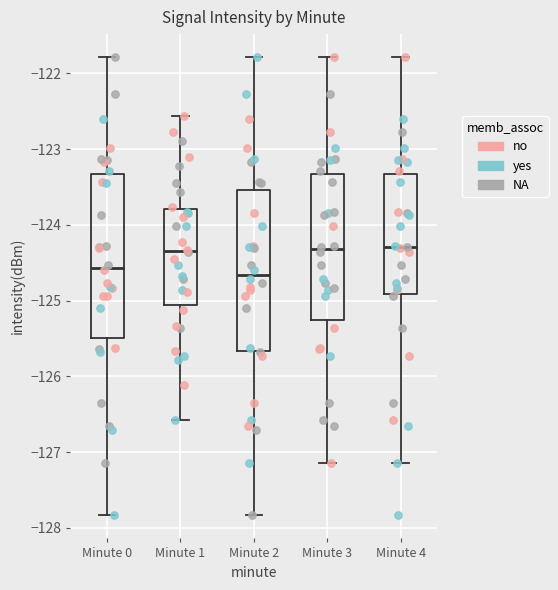

Where does the upper whisker of the box for Minute 2 end on the y-axis? The values are not printed on the chart, so give them approximately, as read against the axis.

-121.8